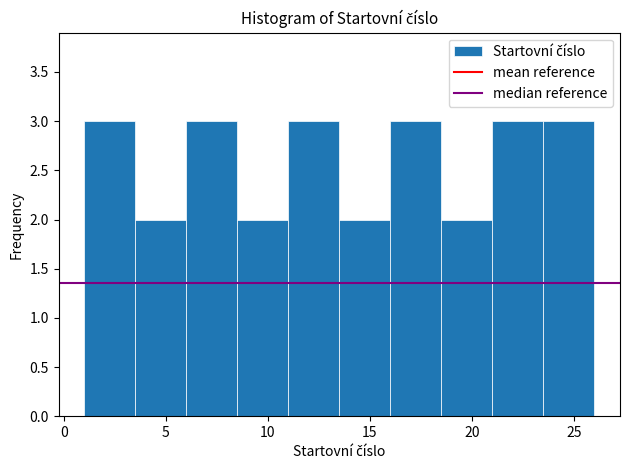

Reading left to right, list every bar in this chart as the range it spans on the x-axis followed by its height. The values are not printed on the chart, so give them approximately, as read against the axis.

1.0 to 3.5: 3
3.5 to 6.0: 2
6.0 to 8.5: 3
8.5 to 11.0: 2
11.0 to 13.5: 3
13.5 to 16.0: 2
16.0 to 18.5: 3
18.5 to 21.0: 2
21.0 to 23.5: 3
23.5 to 26.0: 3